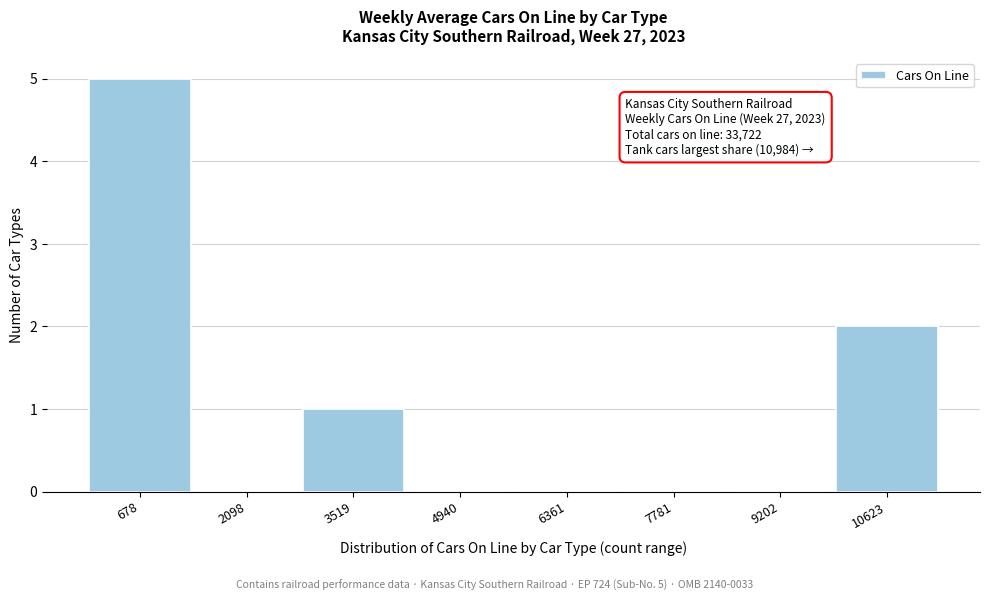

Reading right to left, extract all data points from this chart.

10623=2	9202=0	7781=0	6361=0	4940=0	3519=1	2098=0	678=5